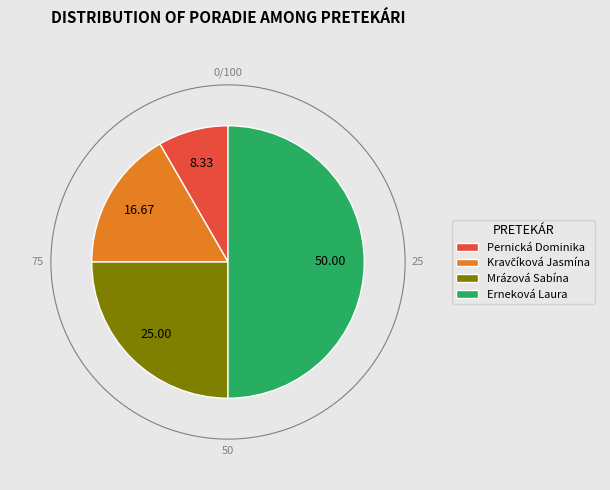

Between Pernická Dominika and Mrázová Sabína, which is larger?

Mrázová Sabína